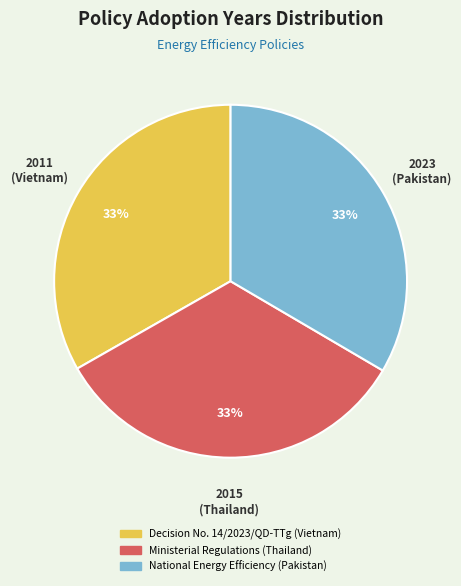

What is the ratio of the value at Decision No. 14/2023/QD-TTg (Vietnam) to the value at National Energy Efficiency (Pakistan)?

1.0